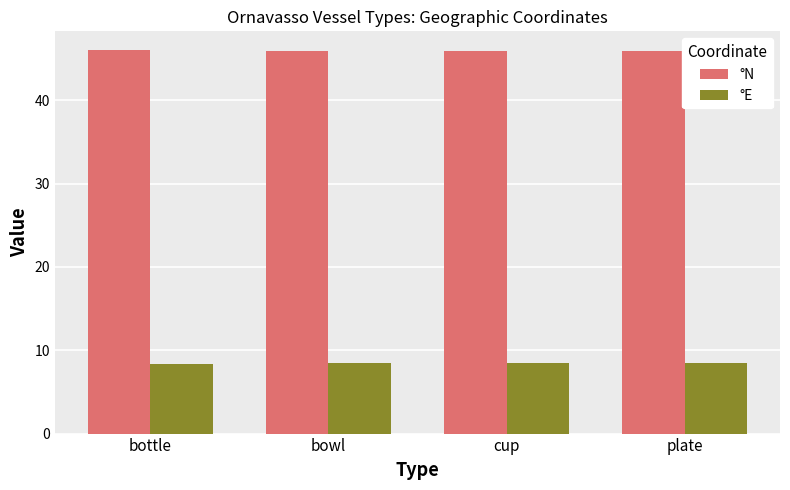

Count the number of data series in this chart.

2